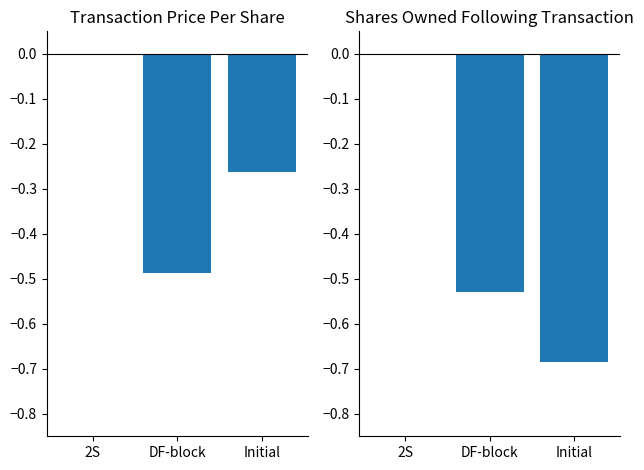

Reading left to right, extract all data points from this chart.

transactionPricePerShare: 2S=0.0	DF-block=-0.5	Initial=-0.3
sharesOwnedFollowingTransaction: 2S=0.0	DF-block=-0.5	Initial=-0.7